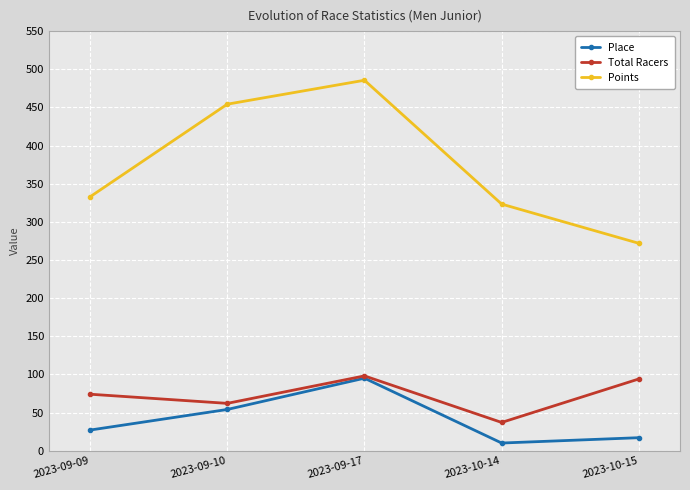

What is the smallest value displayed?

10.0